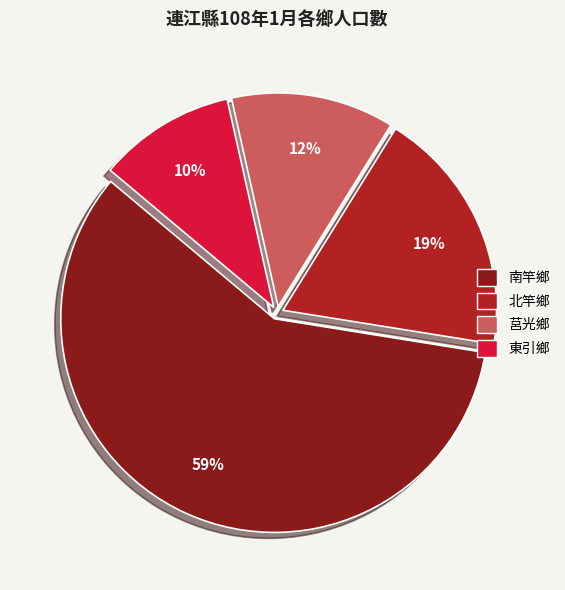

How many slices are in this pie chart?

4